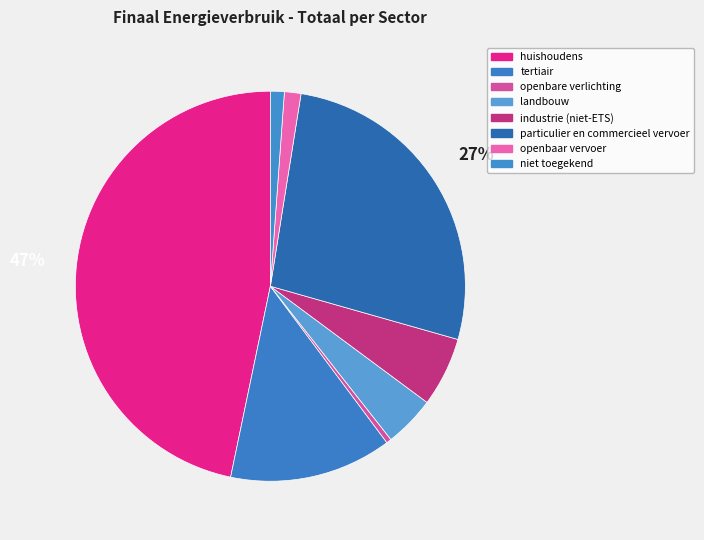

Which slice is the smallest?

openbare verlichting